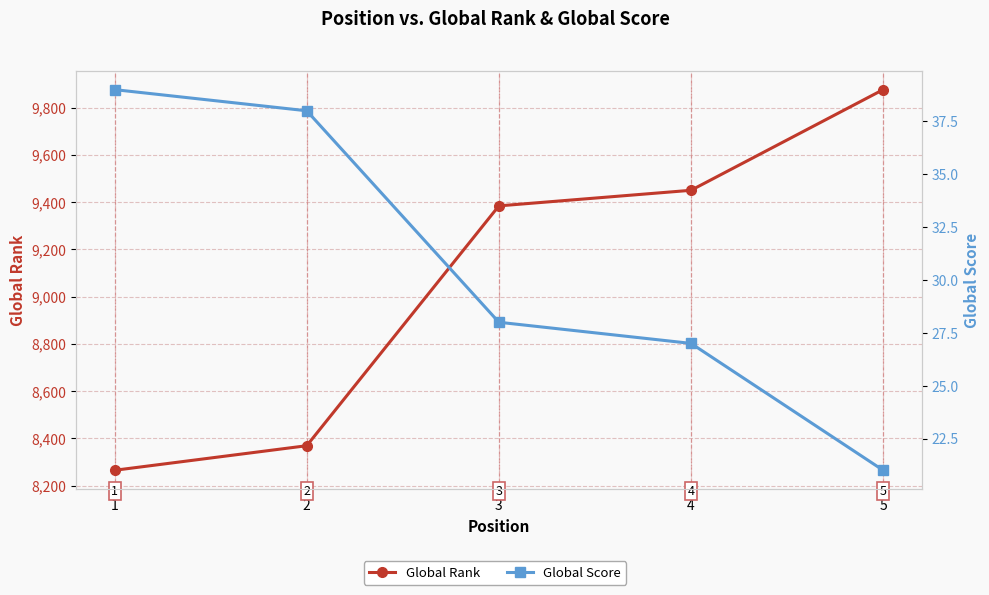

What is the value of the Global Score point at the 3rd from the left?

28